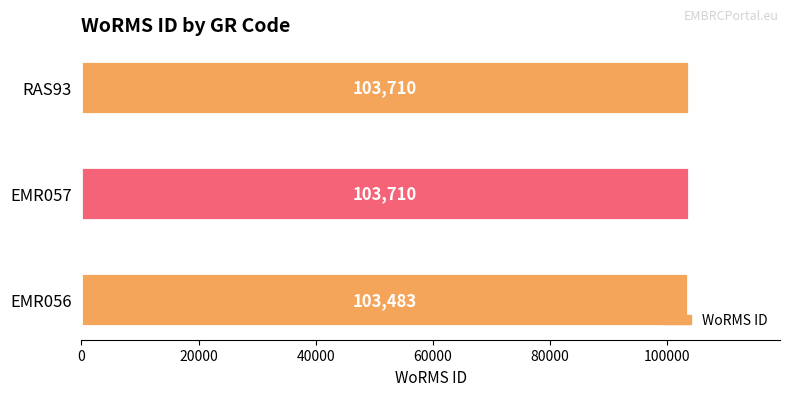

Are the bars grouped side by side (vs. stacked)?

No